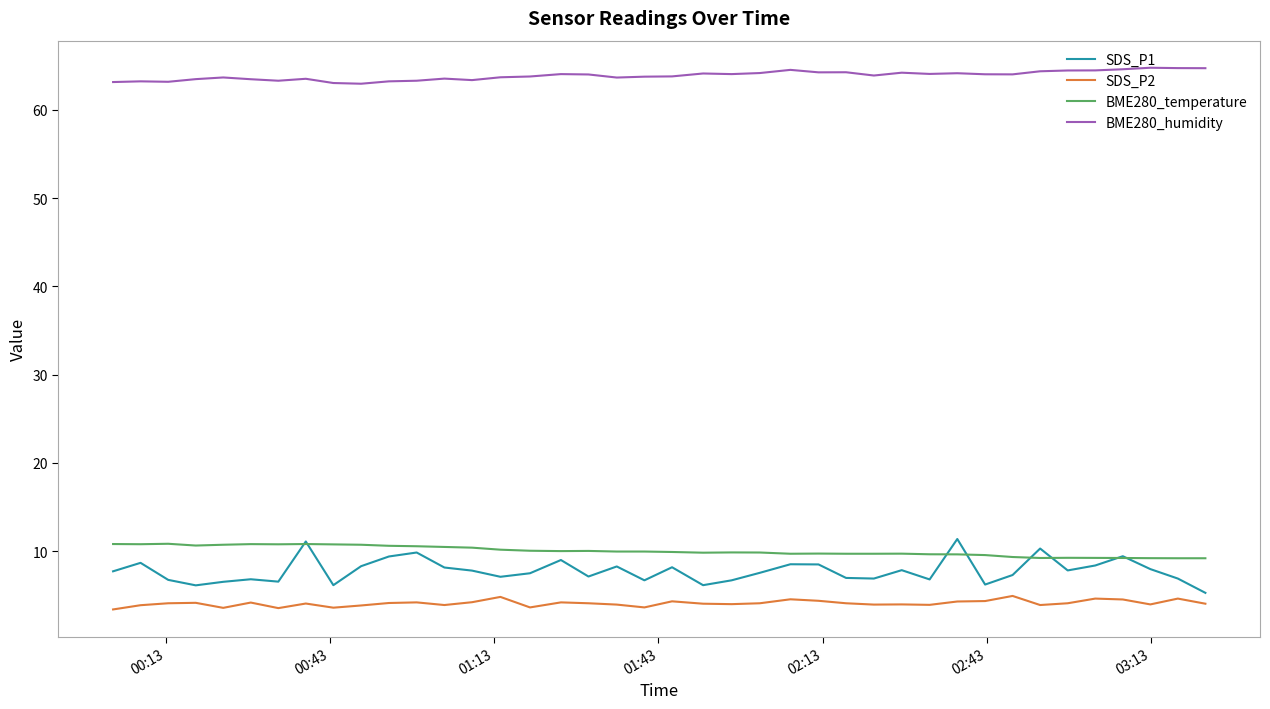

Which series has the widest spread of values?

SDS_P1